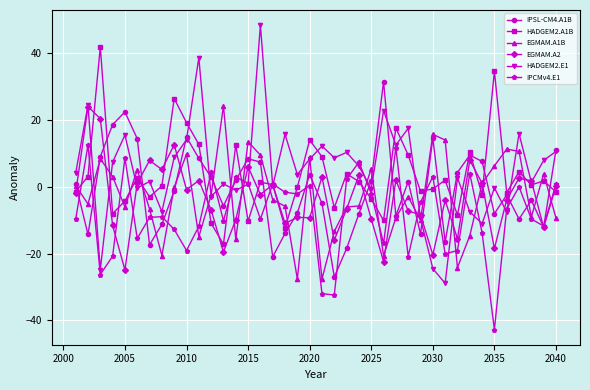

In HADGEM2.A1B, how many points are higher than both neighbors (excluding endpoints)?

13